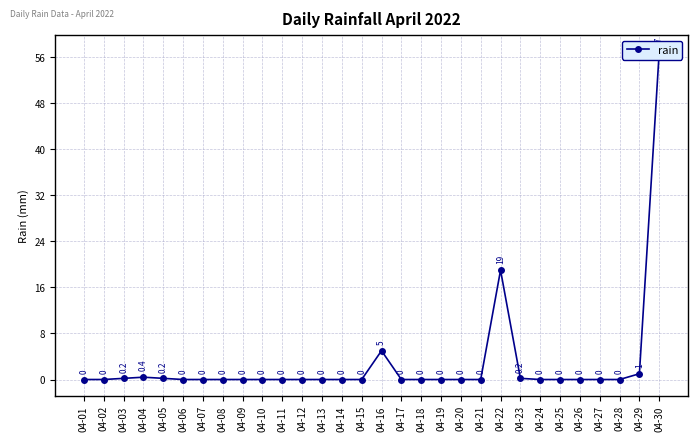

List the labels in order of value, smallest first.

04-01, 04-02, 04-06, 04-07, 04-08, 04-09, 04-10, 04-11, 04-12, 04-13, 04-14, 04-15, 04-17, 04-18, 04-19, 04-20, 04-21, 04-24, 04-25, 04-26, 04-27, 04-28, 04-03, 04-05, 04-23, 04-04, 04-29, 04-16, 04-22, 04-30